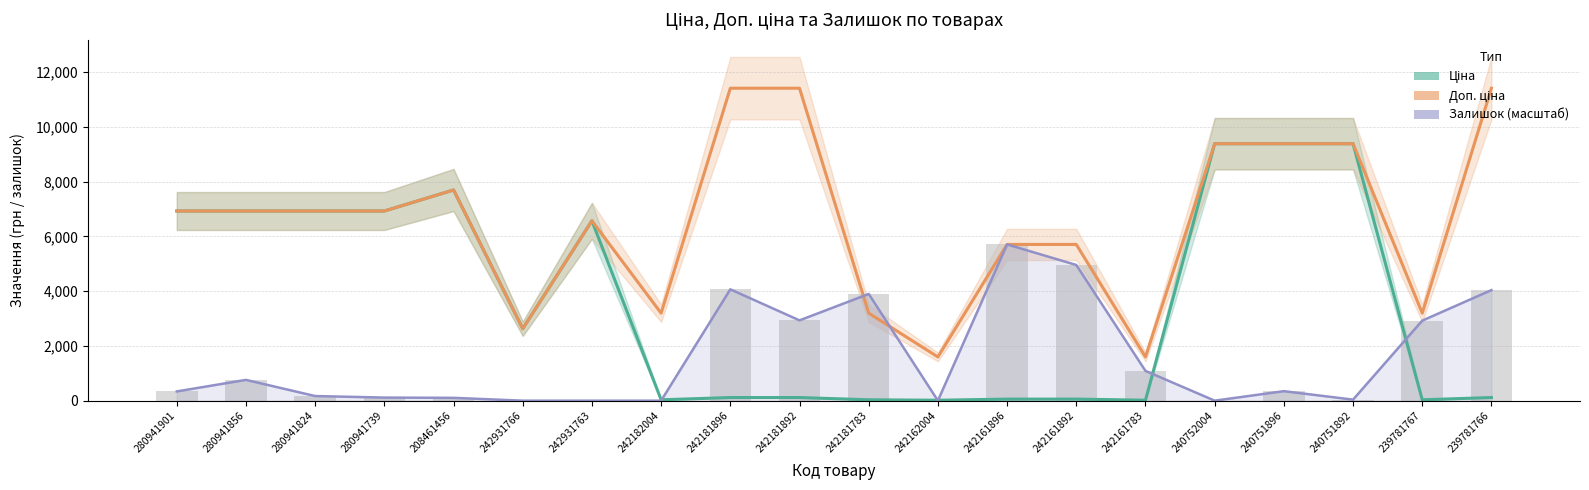

Reading left to right, list all the values displayed in this chart.

Ціна: 280941901=6925.7	280941856=6925.7	280941824=6925.7	280941739=6925.7	208461456=7693.1	242931766=2627.5	242931763=6568.8	242182004=31.9	242181896=114.1	242181892=114.1	242181783=31.9	242162004=16.0	242161896=57.0	242161892=57.0	242161783=16.0	240752004=9384.0	240751896=9384.0	240751892=9384.0	239781767=31.9	239781766=114.1
Доп. ціна: 280941901=6925.7	280941856=6925.7	280941824=6925.7	280941739=6925.7	208461456=7693.1	242931766=2628.0	242931763=6568.8	242182004=3195.0	242181896=11410.0	242181892=11410.0	242181783=3195.0	242162004=1597.0	242161896=5705.0	242161892=5705.0	242161783=1597.0	240752004=9384.0	240751896=9384.0	240751892=9384.0	239781767=3195.0	239781766=11410.0
Залишок (масштаб): 280941901=337.2	280941856=758.8	280941824=168.6	280941739=112.4	208461456=103.0	242931766=0.0	242931763=0.0	242182004=0.0	242181896=4065.6	242181892=2932.1	242181783=3897.0	242162004=0.0	242161896=5705.0	242161892=4955.6	242161783=1086.7	240752004=0.0	240751896=346.6	240751892=37.5	239781767=2922.8	239781766=4037.5
Залишок (відносно): 280941901=337.2	280941856=758.8	280941824=168.6	280941739=112.4	208461456=103.0	242931766=0.0	242931763=0.0	242182004=0.0	242181896=4065.6	242181892=2932.1	242181783=3897.0	242162004=0.0	242161896=5705.0	242161892=4955.6	242161783=1086.7	240752004=0.0	240751896=346.6	240751892=37.5	239781767=2922.8	239781766=4037.5